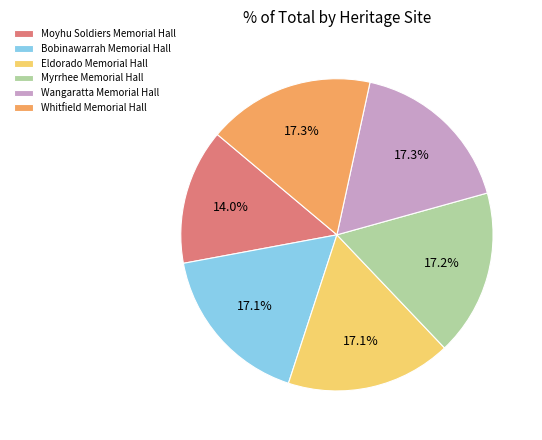

To the nearest percent, what is the combined percentage of Whitfield Memorial Hall and Moyhu Soldiers Memorial Hall?

31%